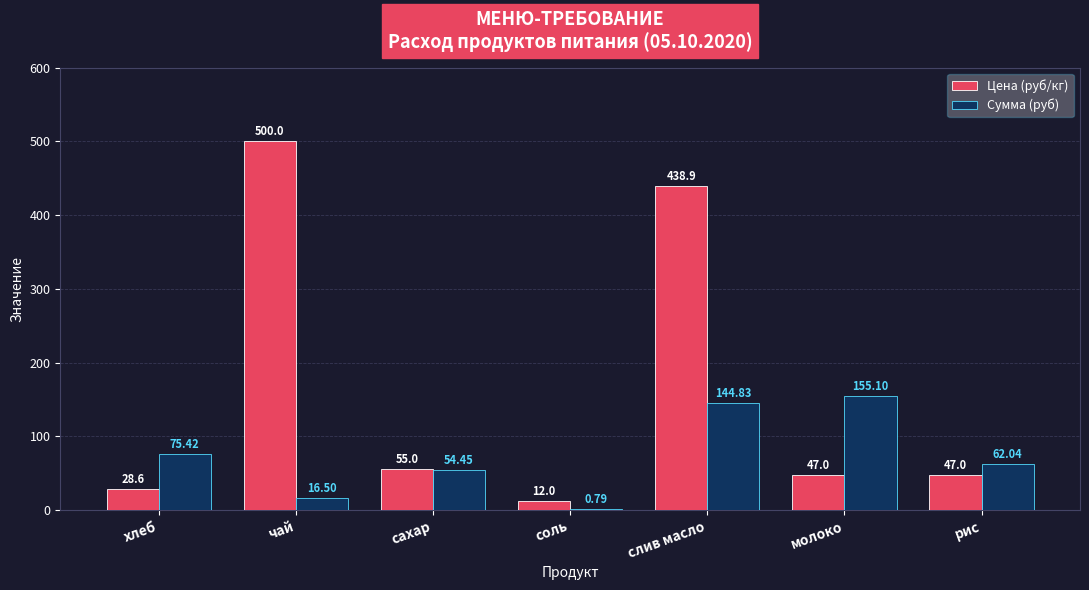

Where does the Сумма (руб) series first go above 62?

хлеб